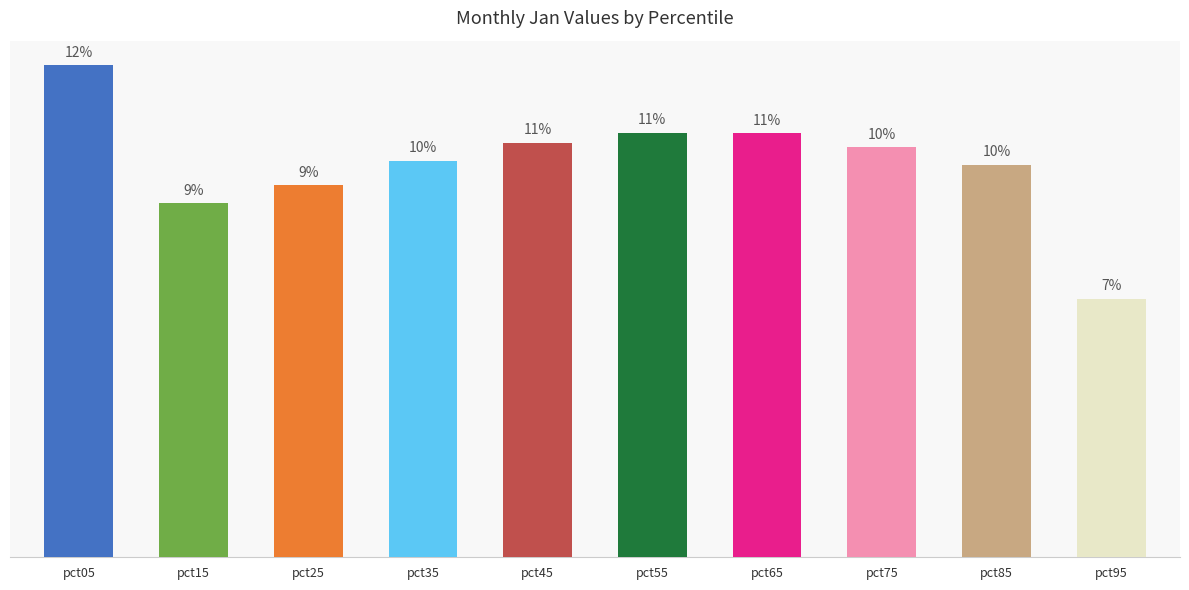

Count the number of categories in the chart.

10